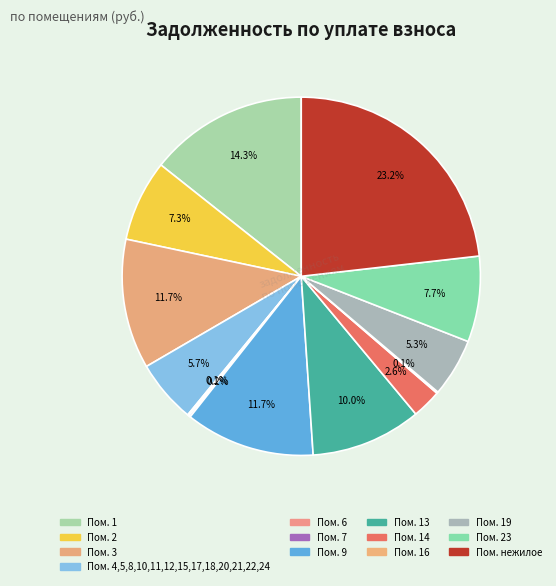

How many slices are in this pie chart?

13